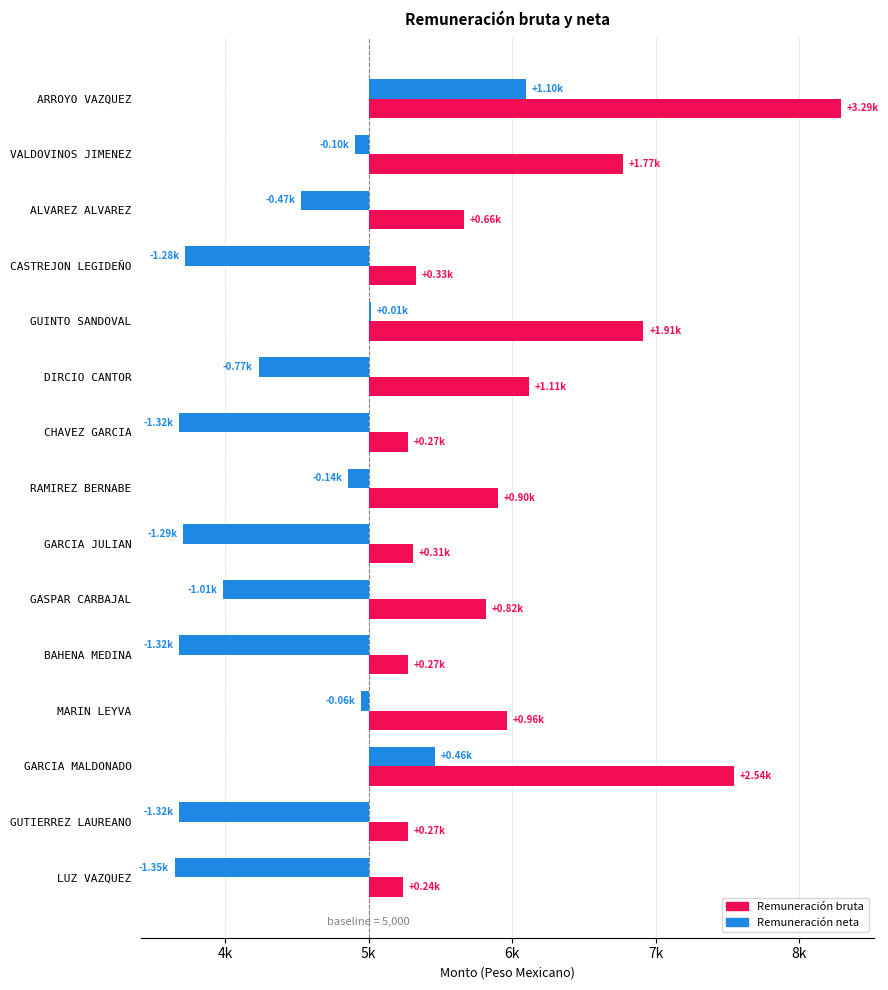

Rank the series by their average value, from highest to lowest.

Remuneración bruta, Remuneración neta